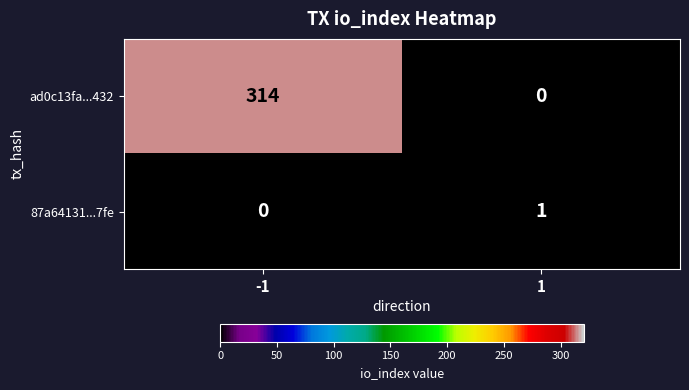

The ad0c13fa...432 series shows -150 at 1. True or false?

False